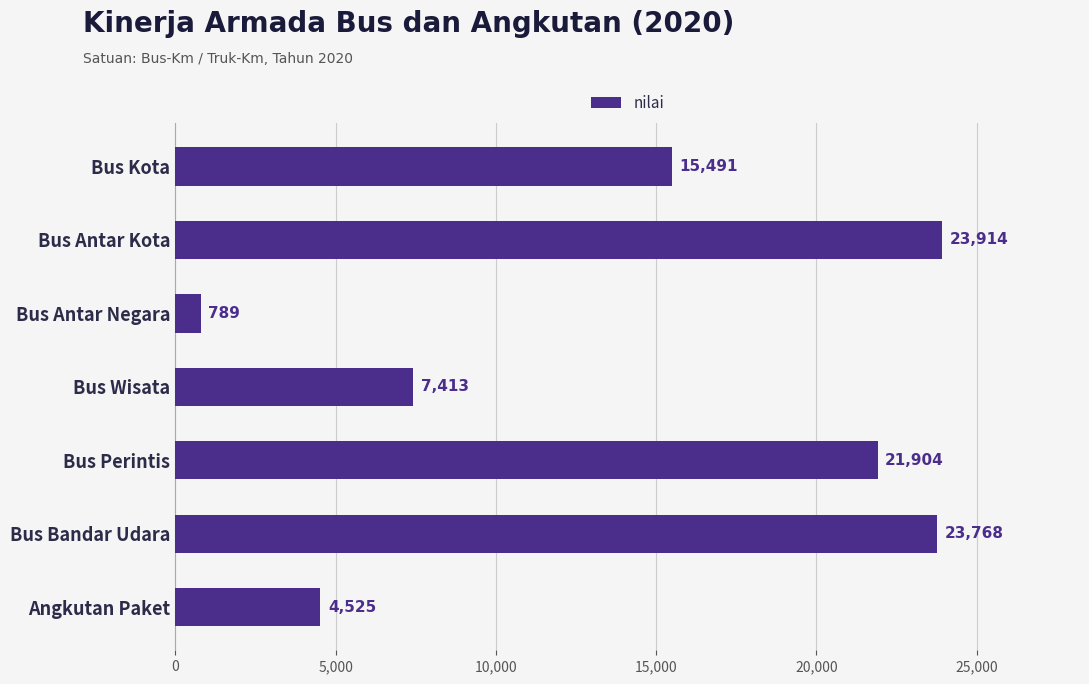

List the labels in order of value, smallest first.

Bus Antar Negara, Angkutan Paket, Bus Wisata, Bus Kota, Bus Perintis, Bus Bandar Udara, Bus Antar Kota